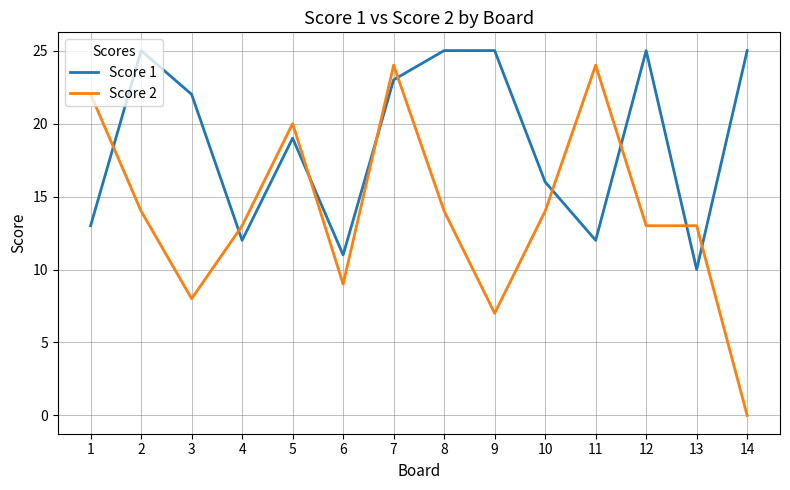

Where do Score 2 and Score 1 first cross each other?

1 and 2